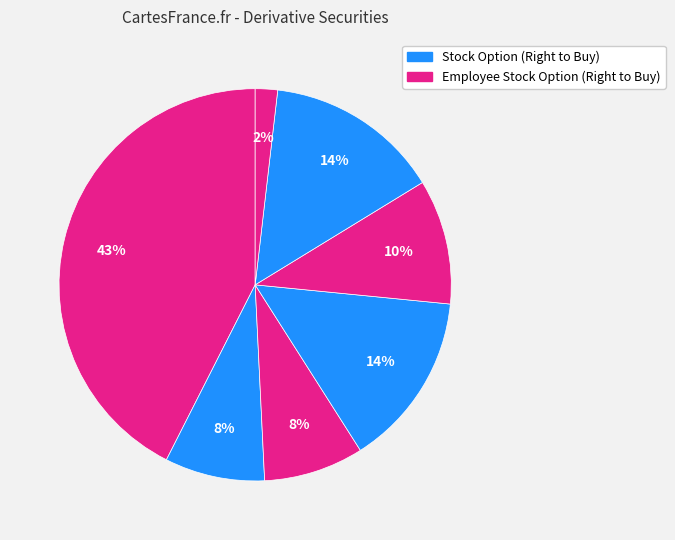

How many segments does this pie chart have?

7